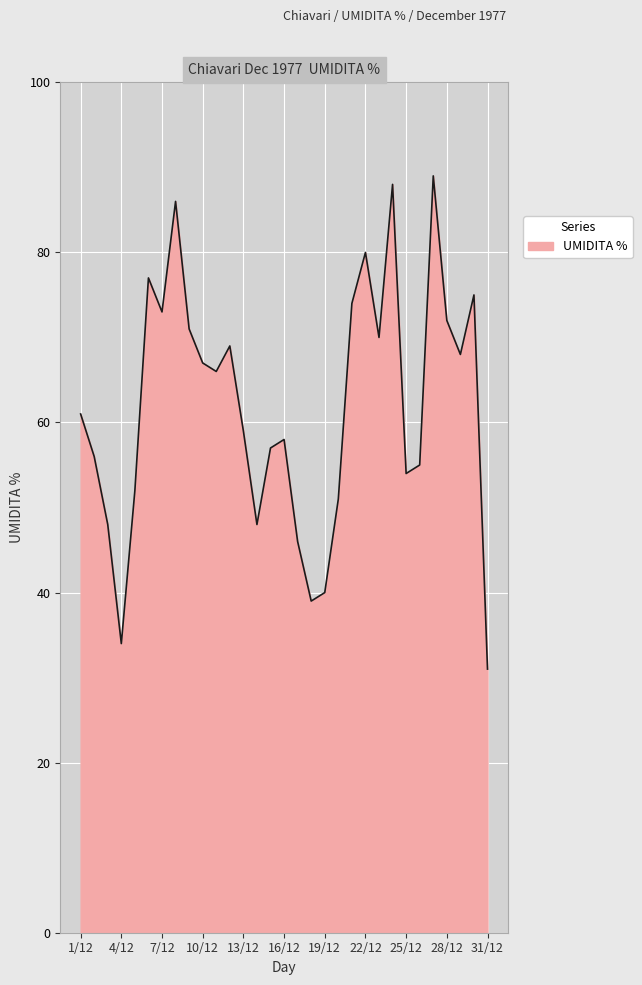

What is the greatest value displayed?

89